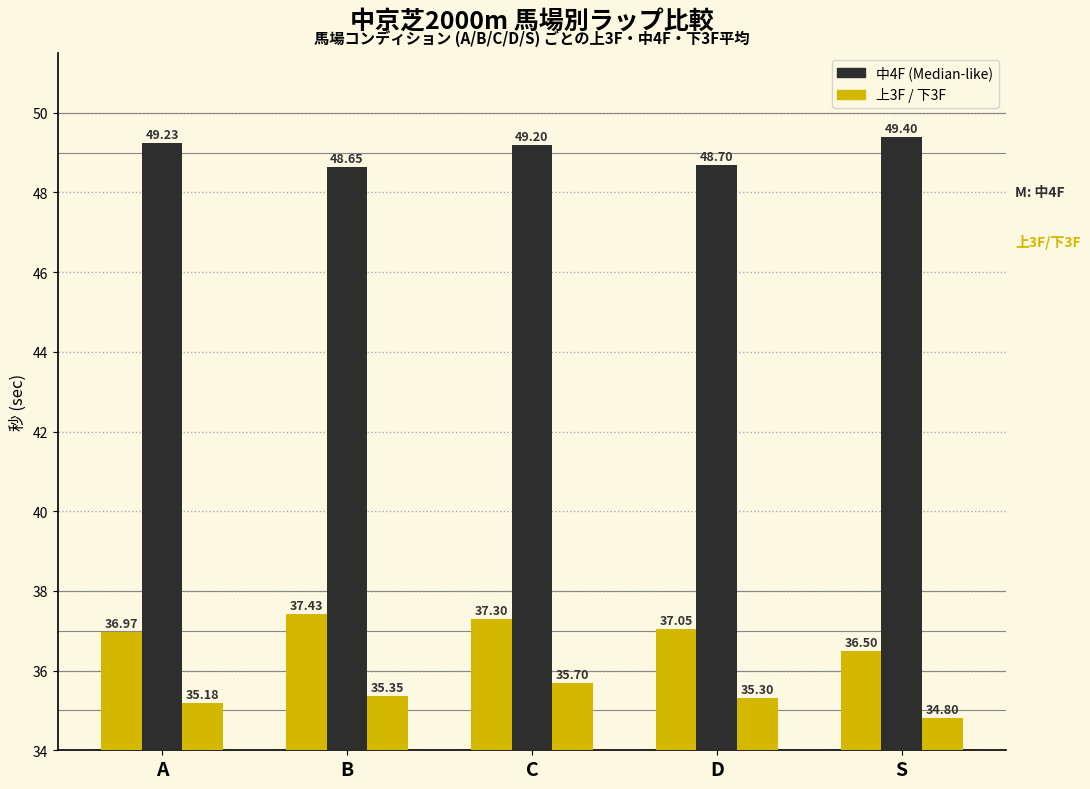

How many categories are shown in the chart?

5